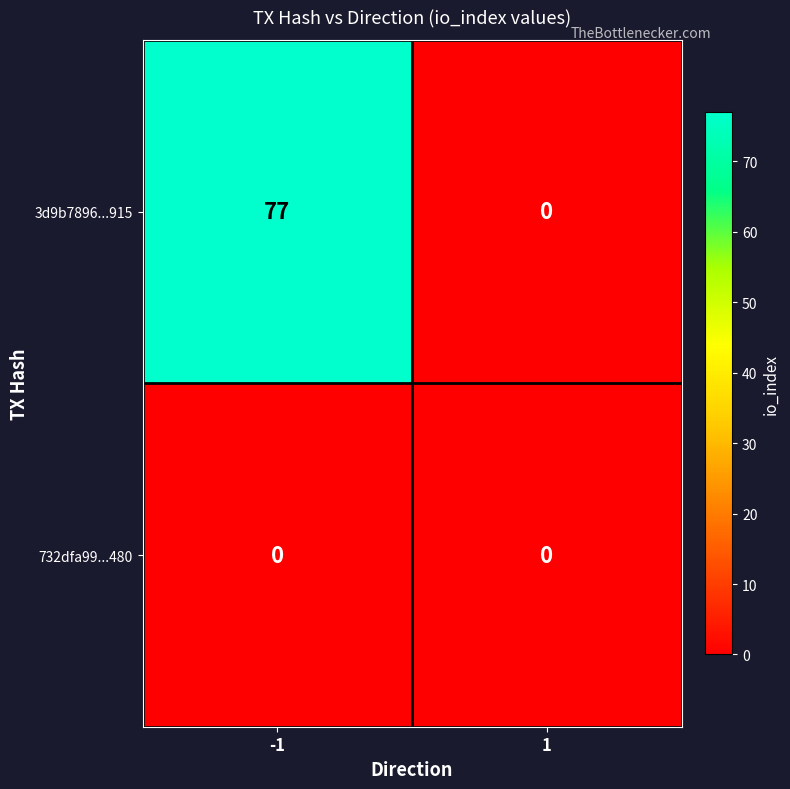

Is it true that 732dfa99...480 equals 0 at -1?

True